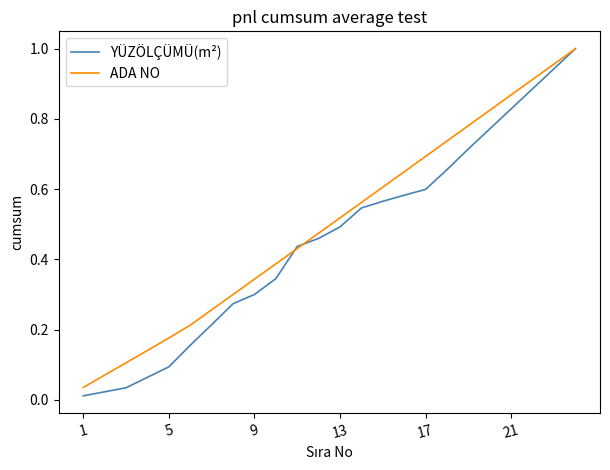

Which series has the largest range (max minus min)?

YÜZÖLÇÜMÜ(m²)